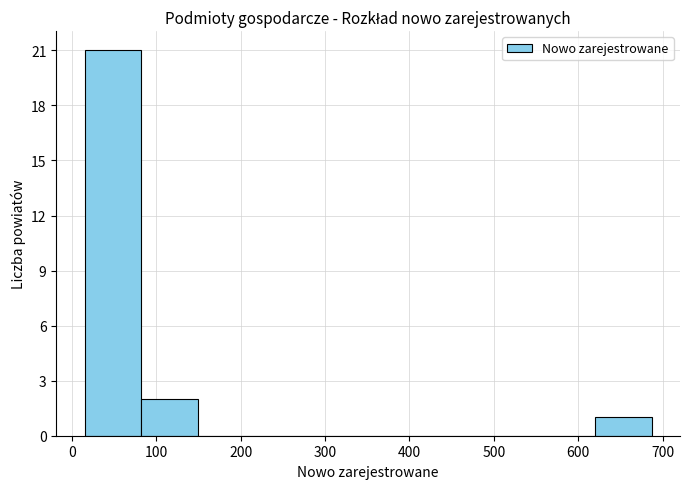

Reading left to right, transcribe this chart: for each bar, give the range it covers on the x-axis and its height. Neither the bar edges nor the heights are printed on the chart, so give them approximately, as read against the axes.

20 to 80: 21
80 to 150: 2
150 to 220: 0
220 to 280: 0
280 to 350: 0
350 to 420: 0
420 to 490: 0
490 to 550: 0
550 to 620: 0
620 to 690: 1